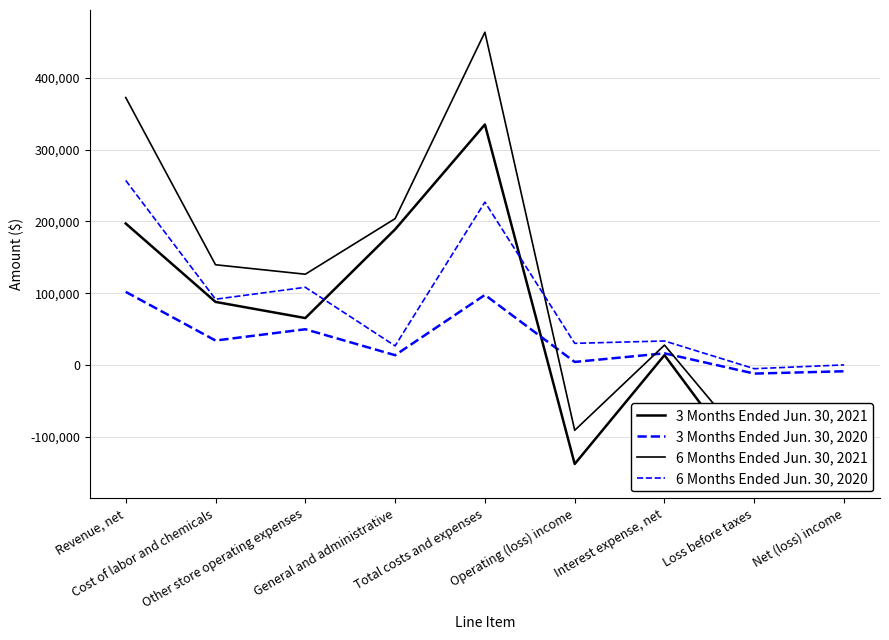

What is the minimum value shown in the chart?

-154869